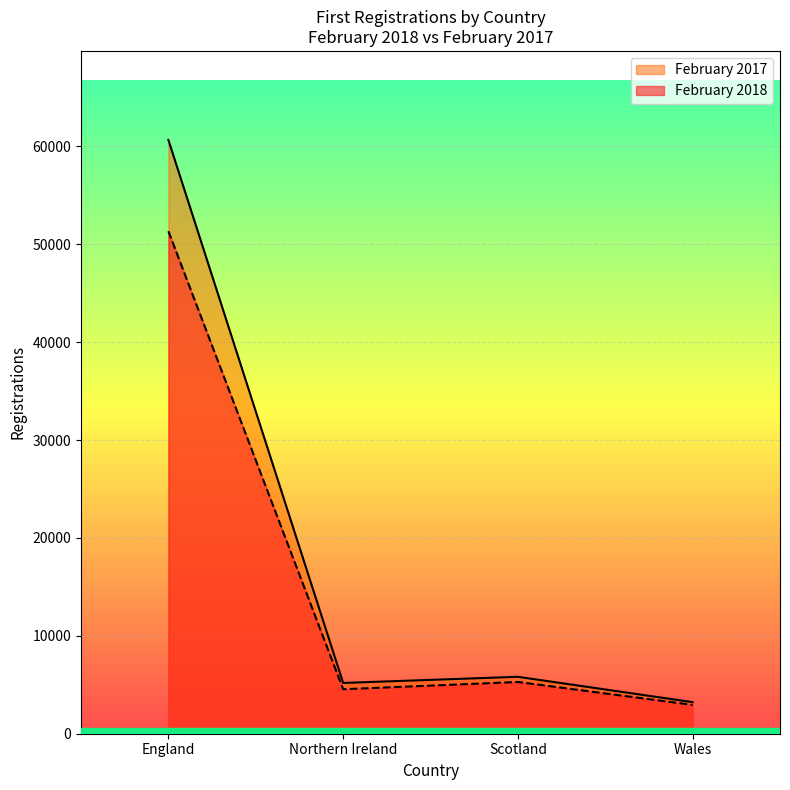

Reading left to right, transcribe all the data shown in this chart.

February 2018: England=51340	Northern Ireland=4545	Scotland=5288	Wales=2947
February 2017: England=60662	Northern Ireland=5187	Scotland=5816	Wales=3225